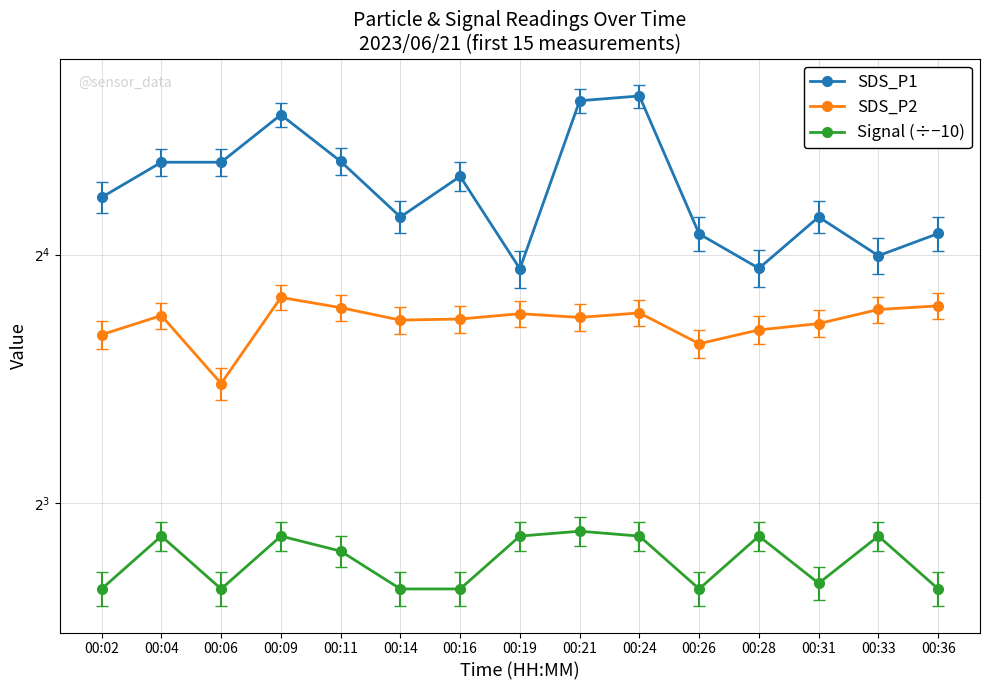

Reading left to right, list all the values displayed in this chart.

SDS_P1: 18.8	20.7	20.7	23.6	20.8	17.8	19.9	15.4	24.6	24.9	16.9	15.4	17.8	15.9	17.0
SDS_P2: 12.8	13.5	11.2	14.2	13.8	13.3	13.4	13.6	13.4	13.6	12.5	13.0	13.2	13.7	13.9
Signal (÷−10): 6.3	7.3	6.3	7.3	7.0	6.3	6.3	7.3	7.4	7.3	6.3	7.3	6.4	7.3	6.3